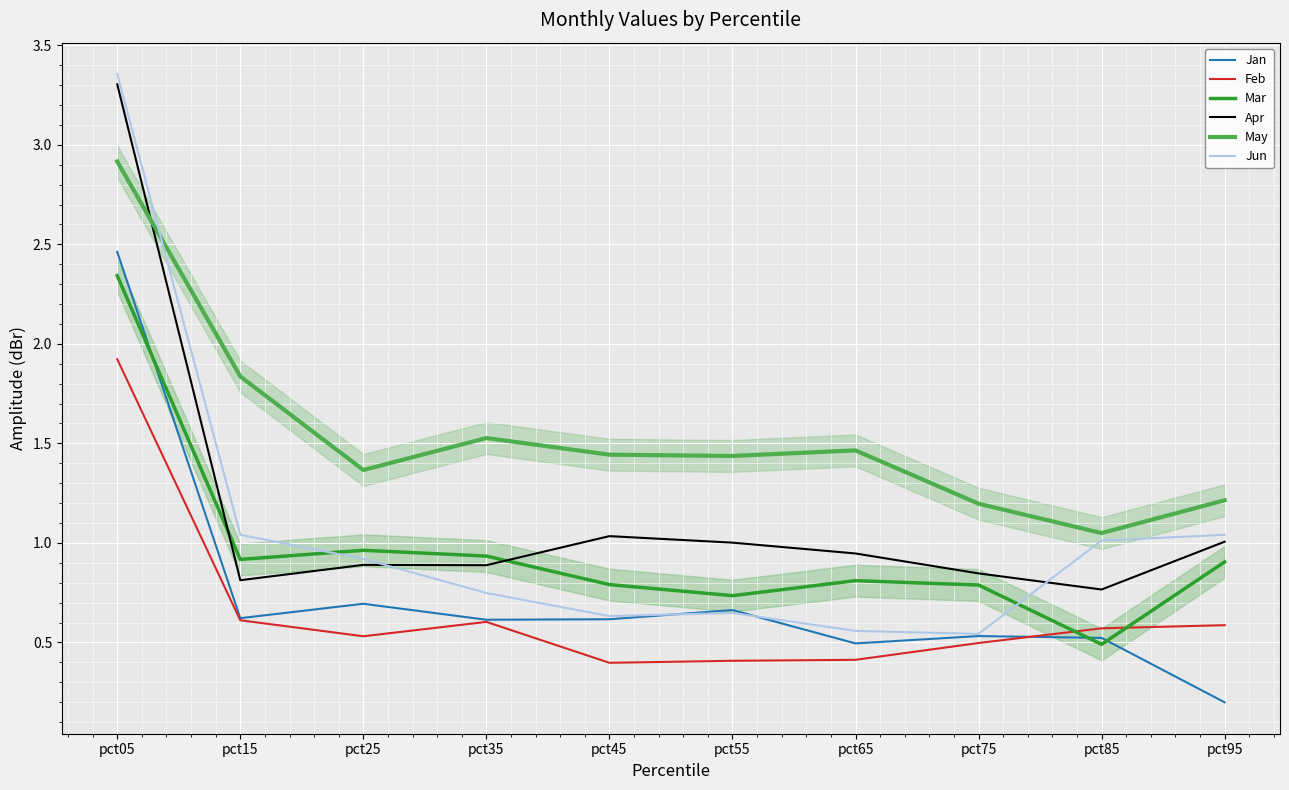

How many lines are shown in the chart?

6